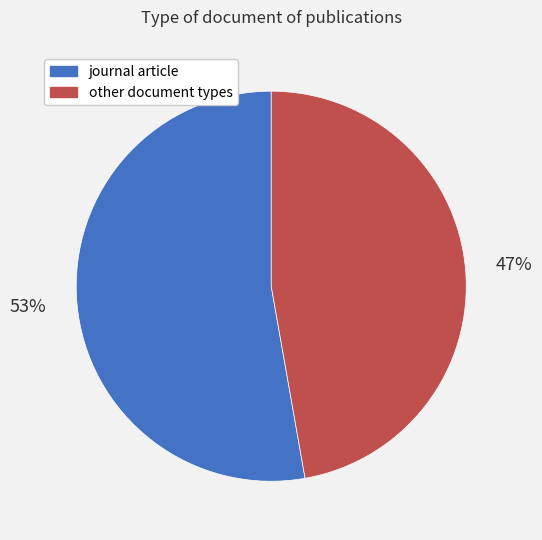

What percentage is the journal article slice, to the nearest percent?

53%